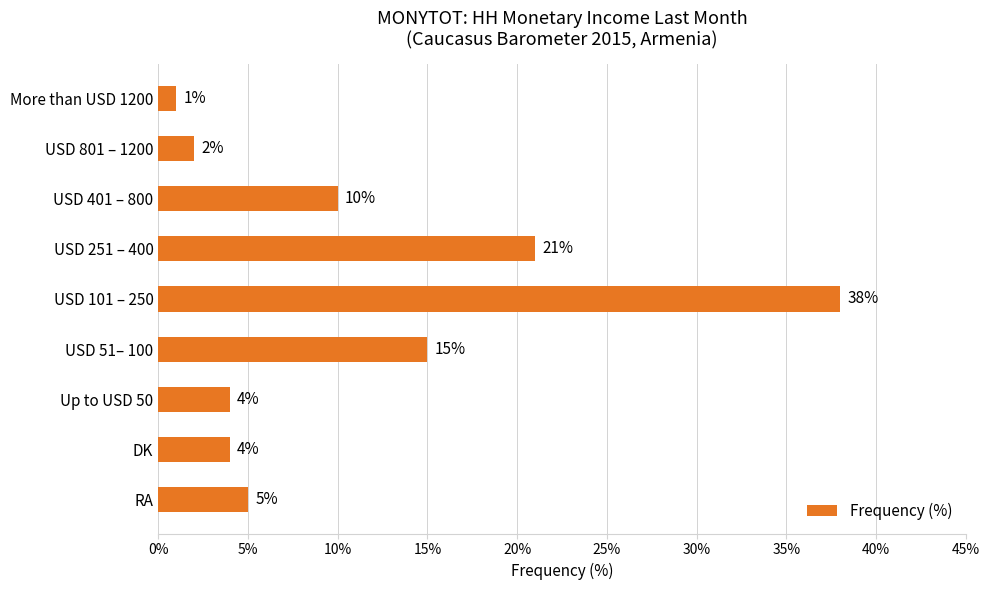

What is the approximate value at USD 101 – 250?

38